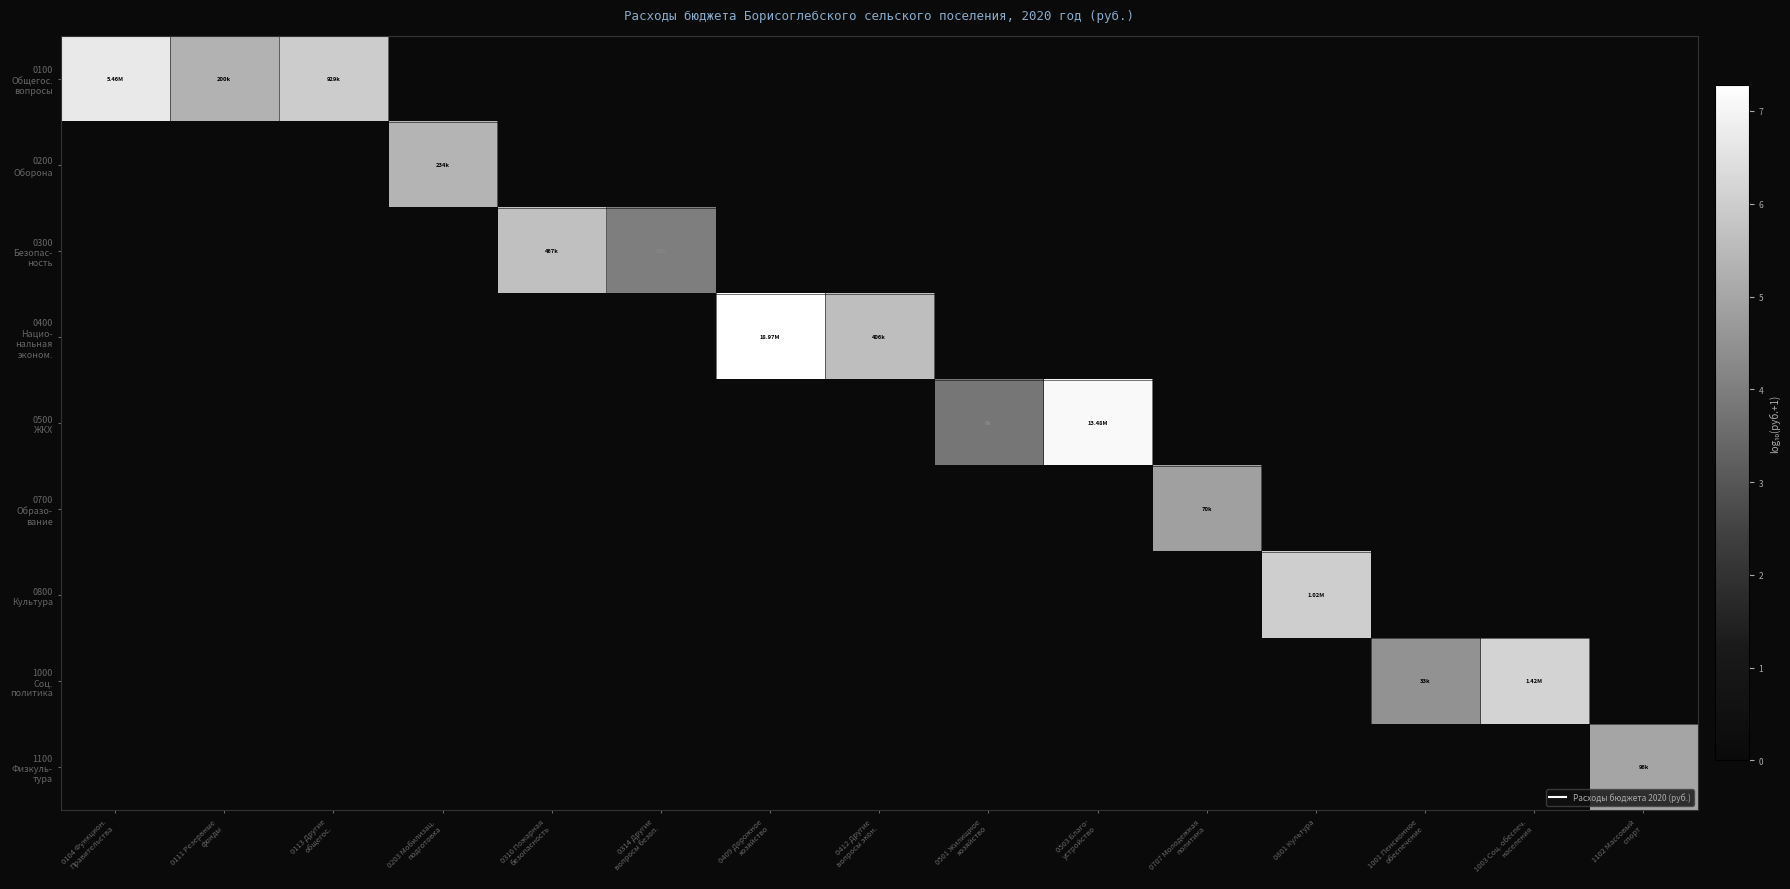

Which has a higher value, 0104 Функцион.
Правительства or 0409 Дорожное
хозяйство?

0104 Функцион.
Правительства